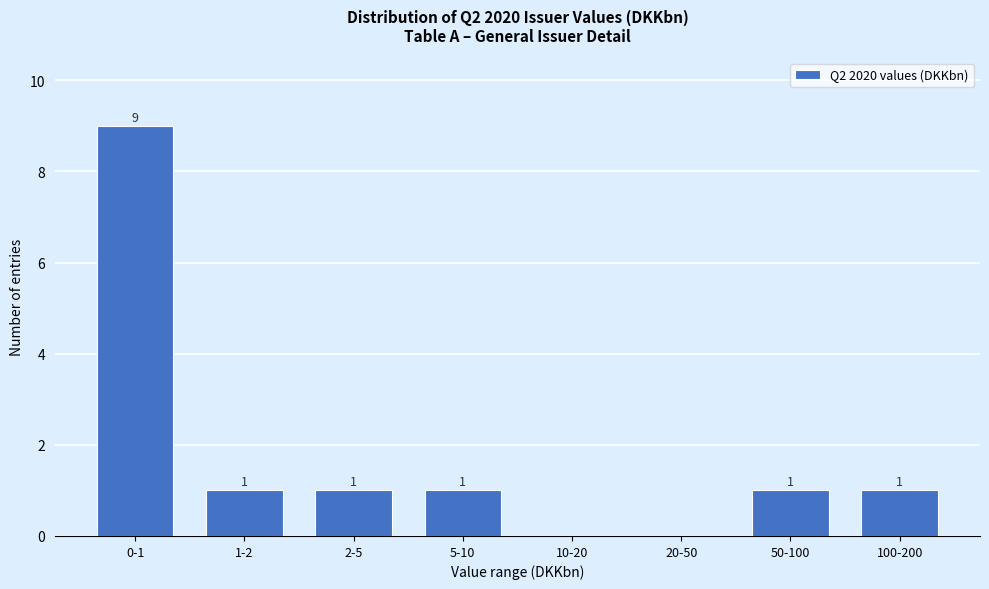

Reading left to right, what are all the values shown in this chart?

0-1=9	1-2=1	2-5=1	5-10=1	10-20=0	20-50=0	50-100=1	100-200=1